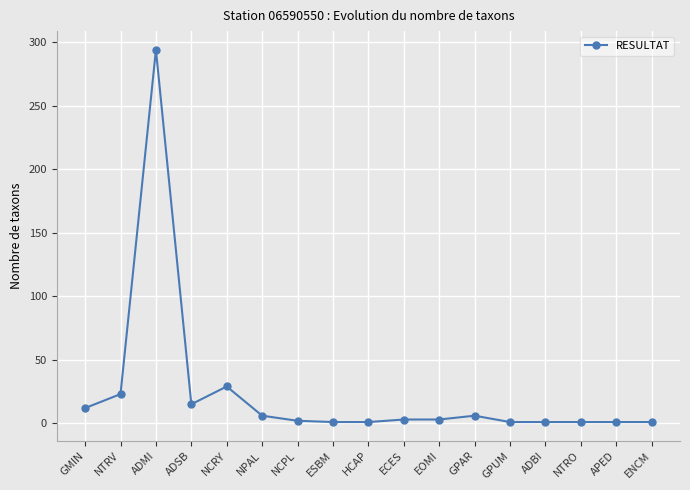

What is the greatest value displayed?

294